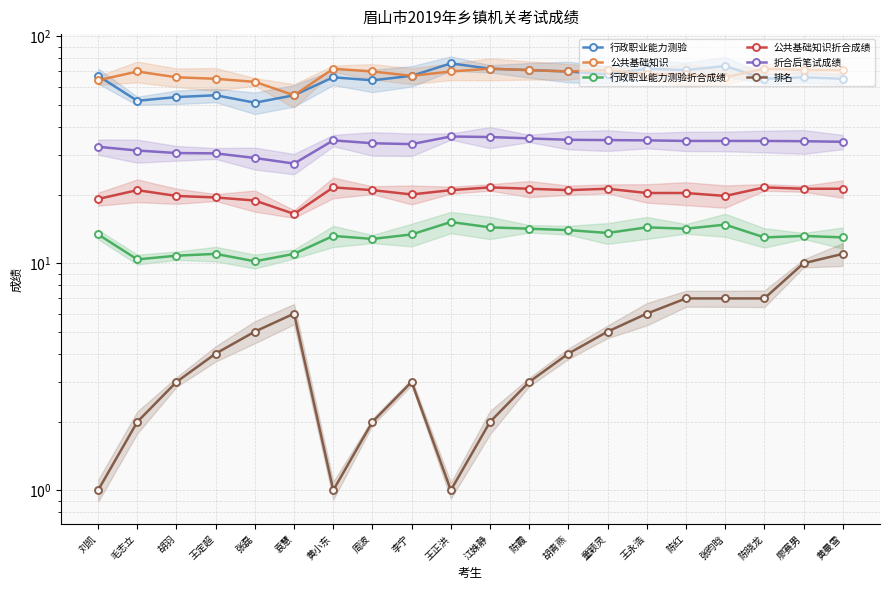

What is the label of the 2nd point from the left?

毛志立